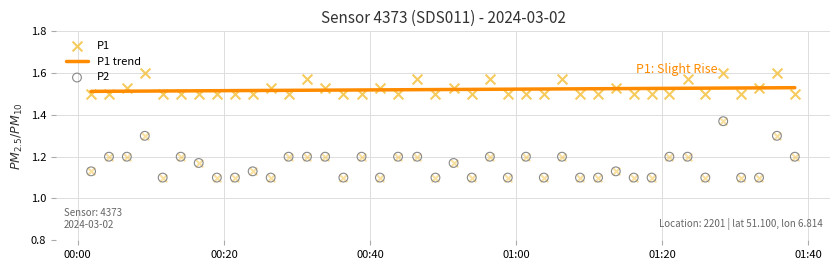

Is the value of P2 at 19 greater than the value of P1 trend at 00:20?

No